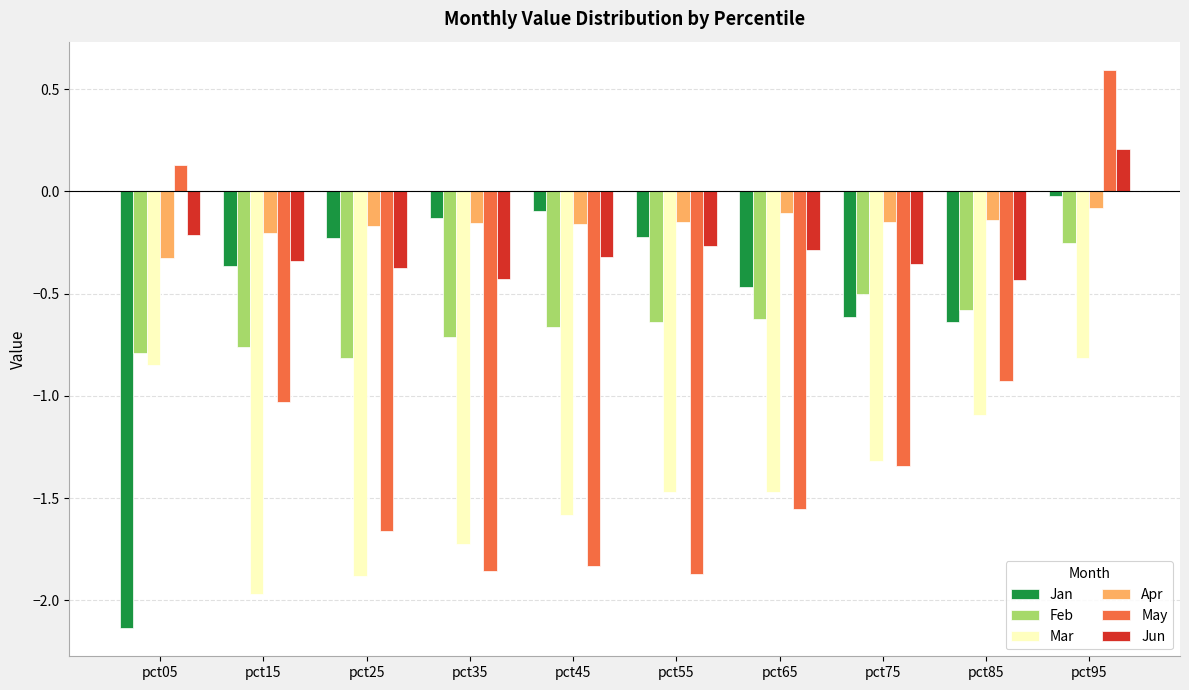

What is the difference between the maximum and minimum values in the May series?

2.5